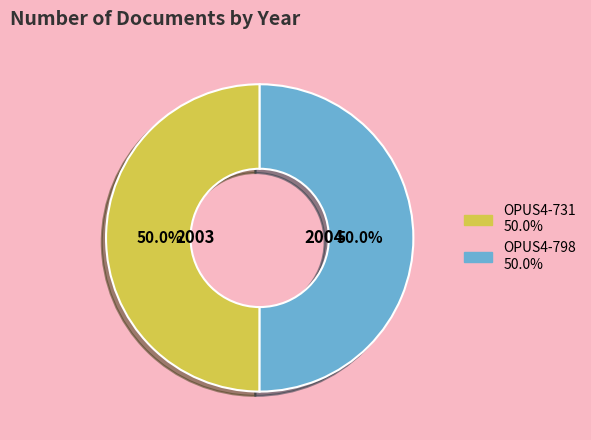

Do OPUS4-798 and OPUS4-731 together represent more than half of the pie?

Yes